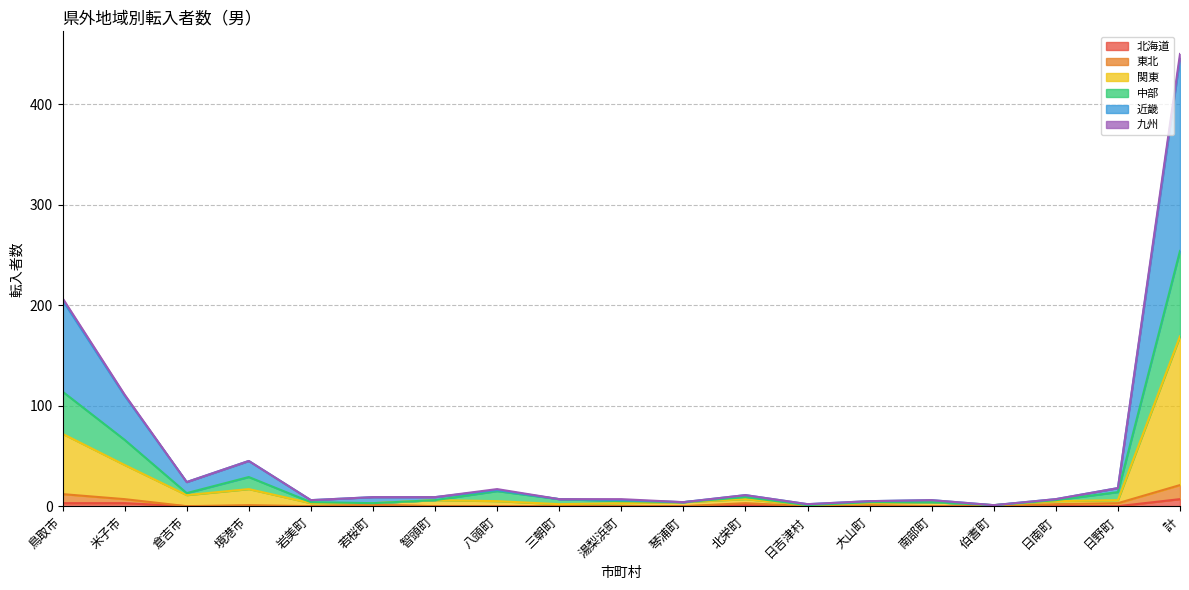

Which has a higher value, 北栄町 or 岩美町?

北栄町